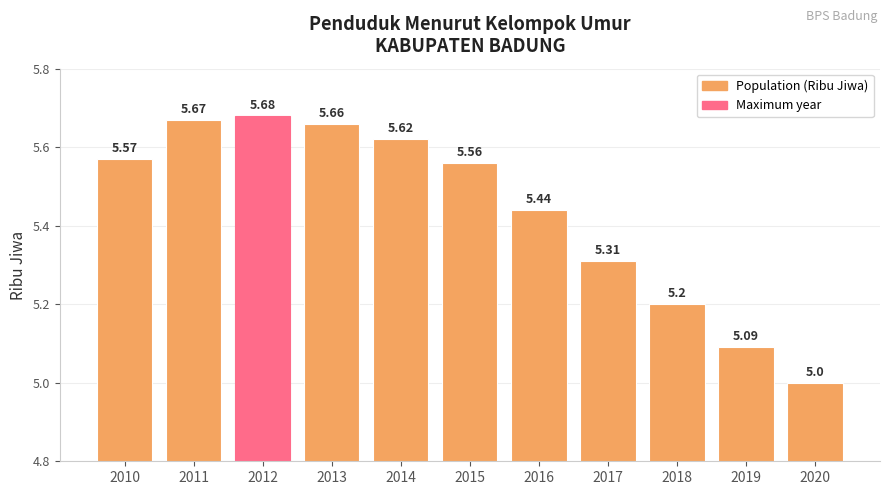

What is the change in value from 2015 to 2018?

-0.4